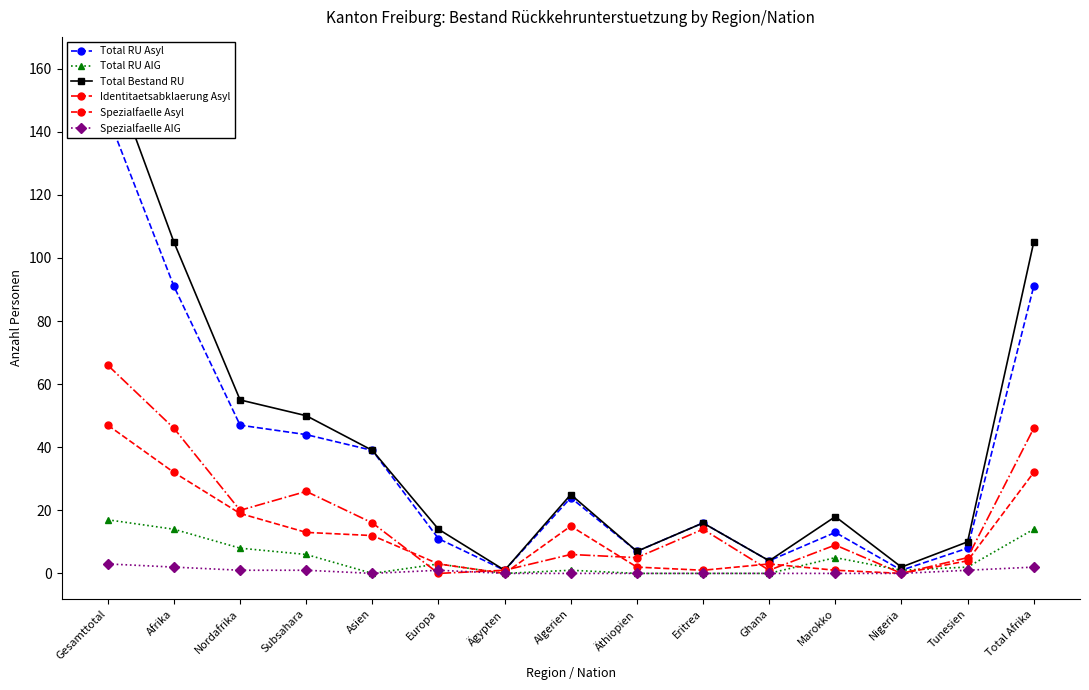

At which label is Spezialfaelle AIG closest to 1?

Nordafrika